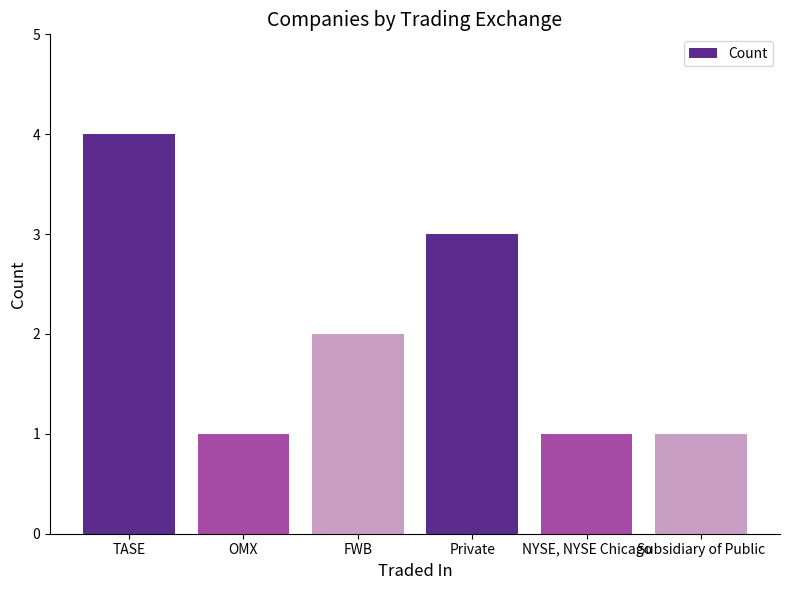

Between NYSE, NYSE Chicago and FWB, which is larger?

FWB